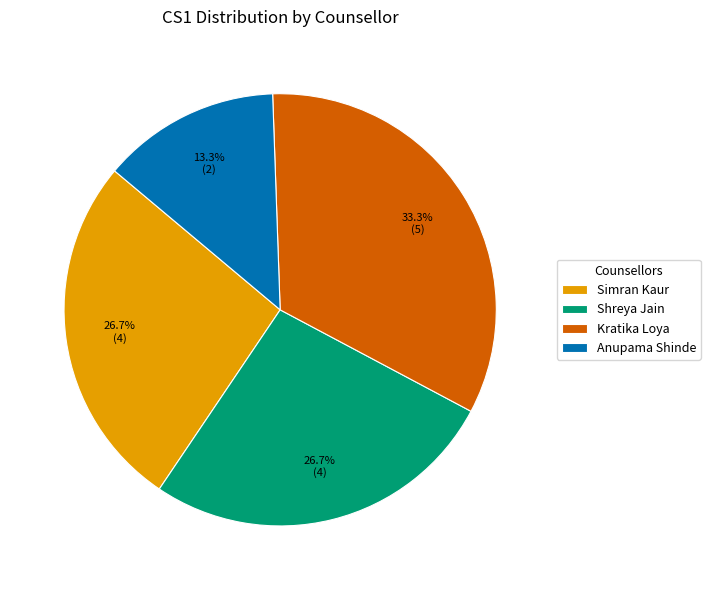

Is Simran Kaur the majority of the pie?

No